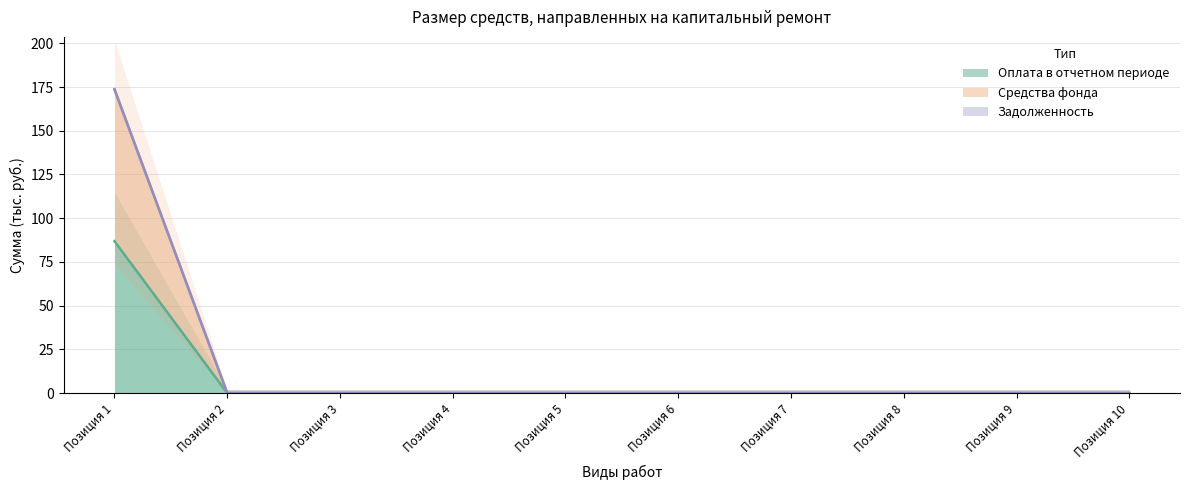

How many categories are shown in the chart?

10